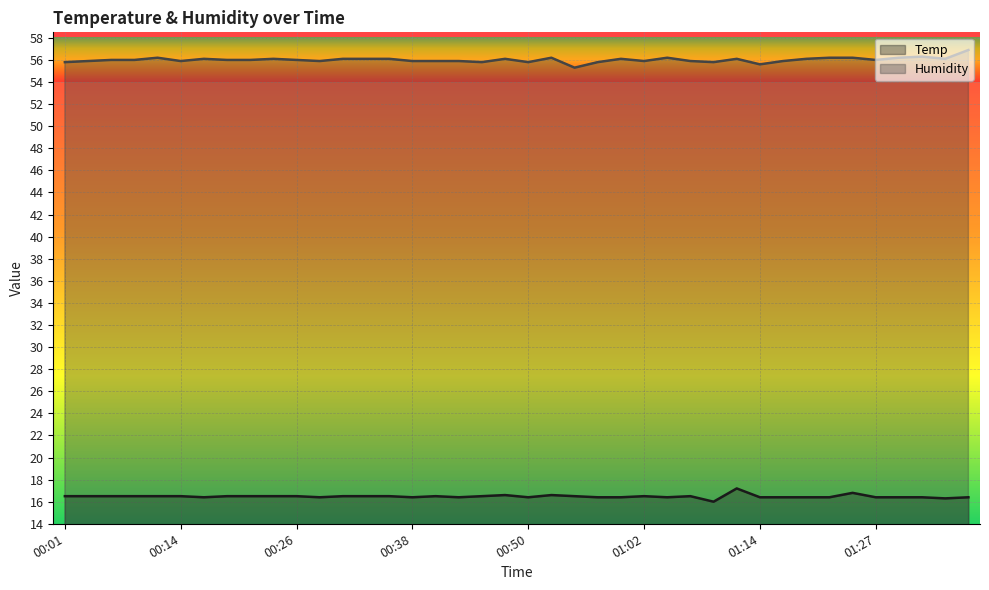

What is the value of the Humidity point at the 4th from the left?

56.0